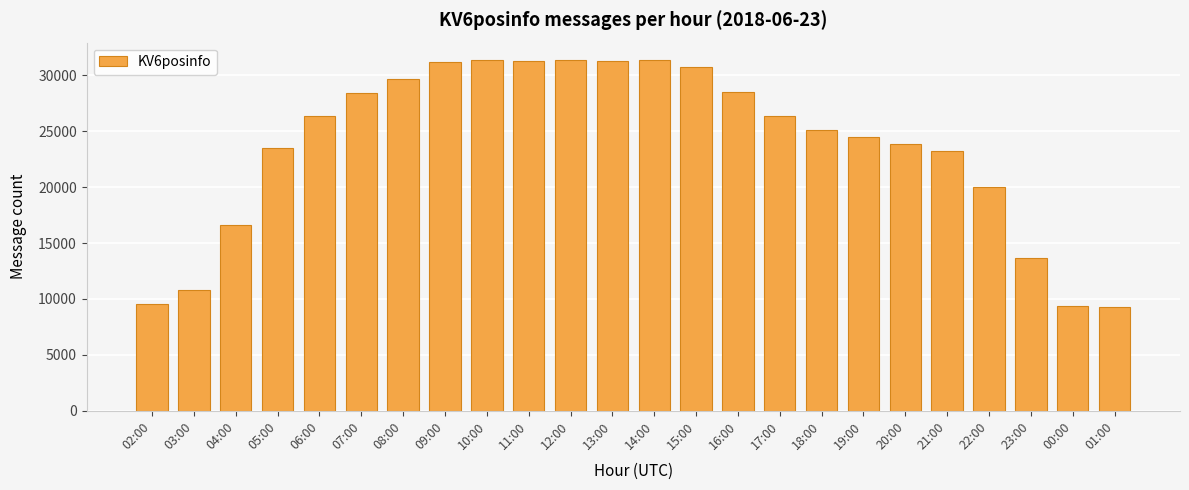

What is the change in value from 12:00 to 18:00?

-6218